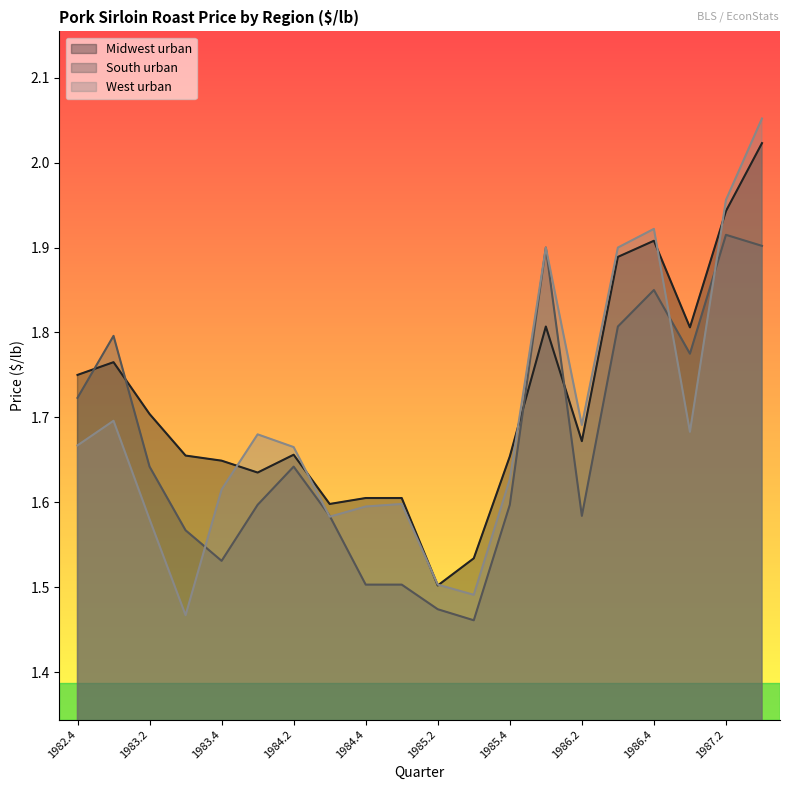

At 1985.3, list the series in order from largest to smallest.

Midwest urban, West urban, South urban